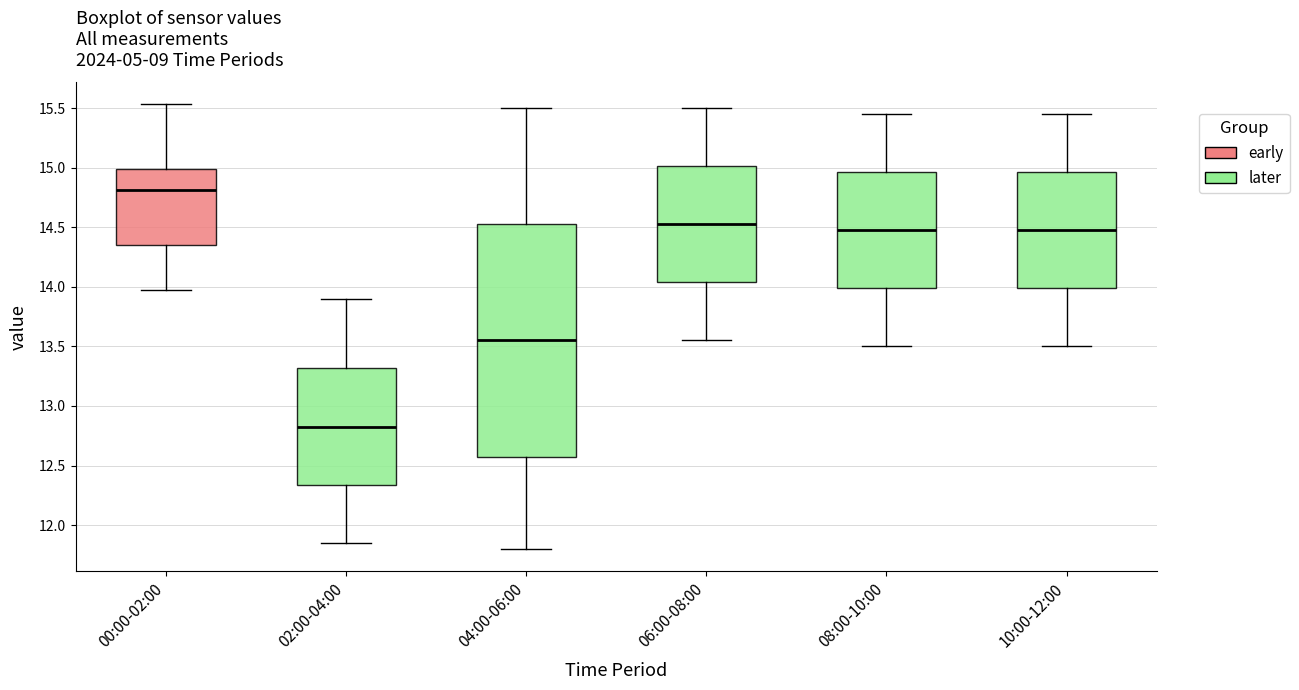

Reading left to right, transcribe this box plot: for each box, give where its median line is, the range the box spans, and where its two whiskers end, as read against the y-axis. The values are not printed on the chart, so give them approximately, as read against the axis.

00:00-02:00: median 14.80, box 14.35 to 15.00, whiskers 13.95 to 15.55
02:00-04:00: median 12.85, box 12.35 to 13.30, whiskers 11.85 to 13.90
04:00-06:00: median 13.55, box 12.60 to 14.55, whiskers 11.80 to 15.50
06:00-08:00: median 14.55, box 14.05 to 15.00, whiskers 13.55 to 15.50
08:00-10:00: median 14.50, box 14.00 to 14.95, whiskers 13.50 to 15.45
10:00-12:00: median 14.50, box 14.00 to 14.95, whiskers 13.50 to 15.45